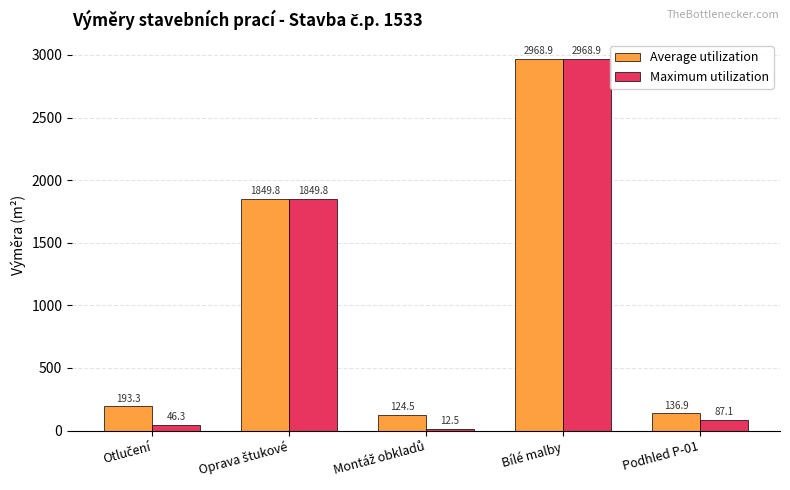

At how many categories does at least one series exceed 2108?

1